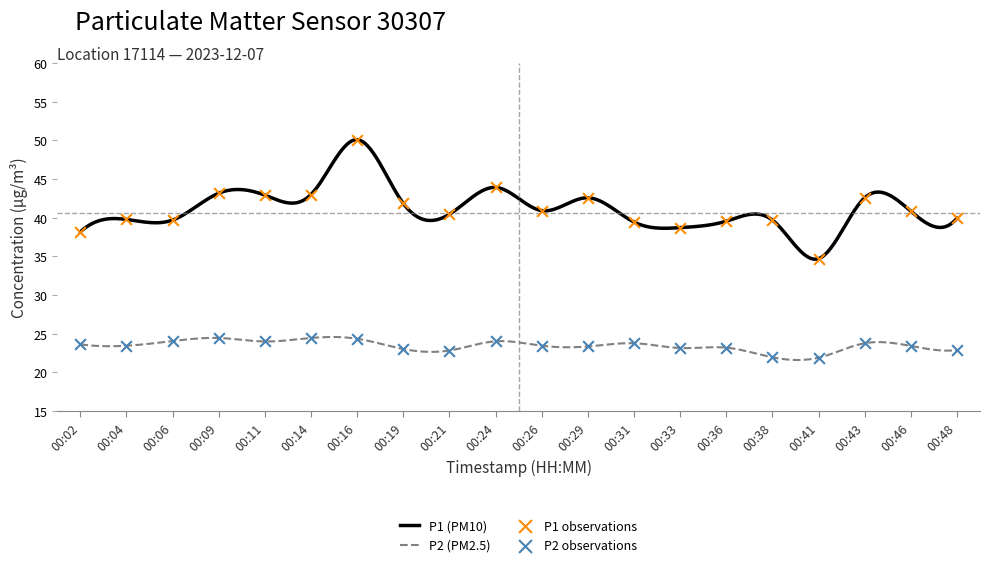

Which series has the largest total across all categories?

P1